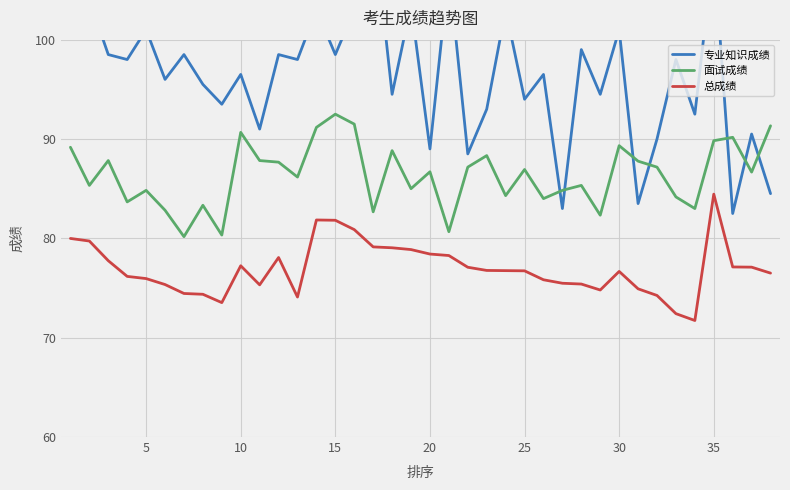

What is the maximum value for 面试成绩?

92.5